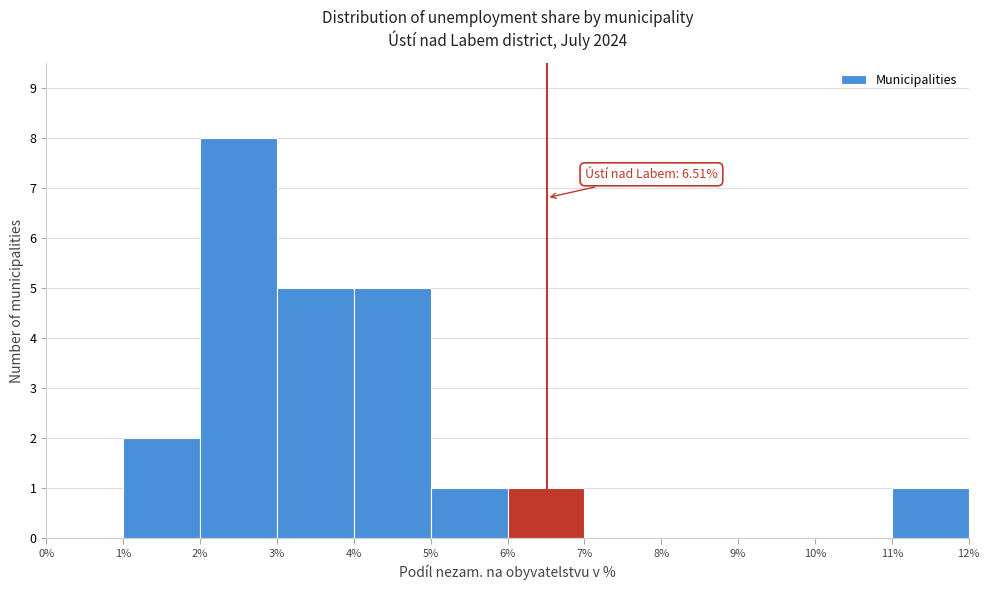

Which range on the x-axis has the tallest bar?

2% to 3%